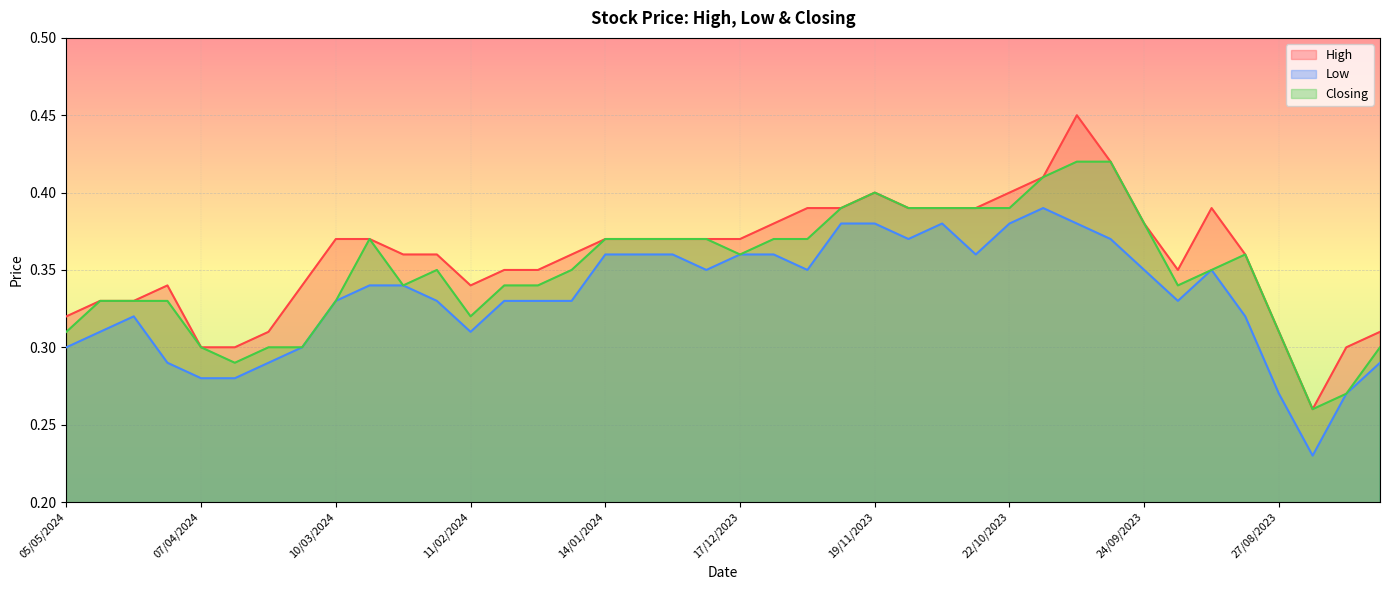

List the series in order of their overall mean, lowest first.

Low, Closing, High